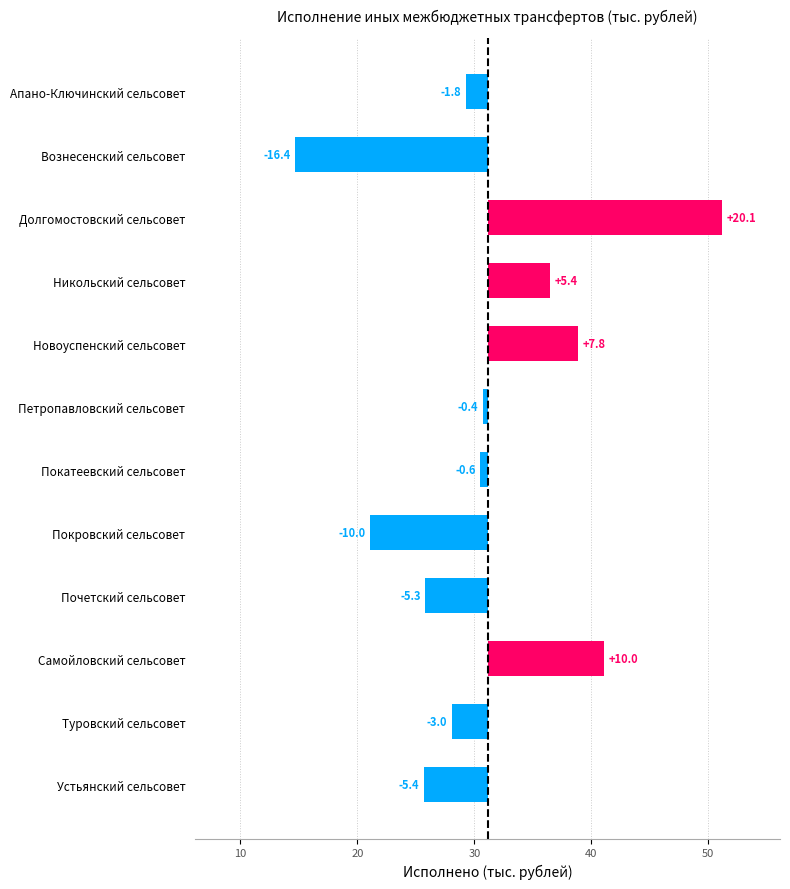

Is it true that the value at Покровский сельсовет is -10.0?

True